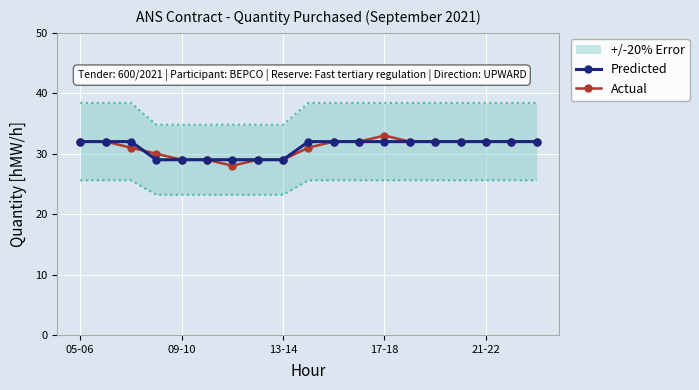

The value of Actual at 13-14 is 29. True or false?

True